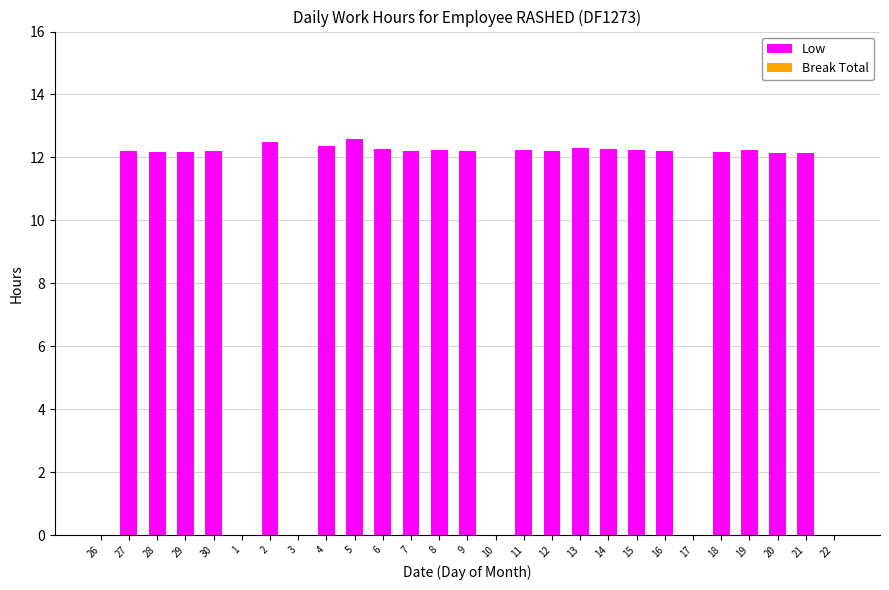

What is the greatest value displayed?

12.6